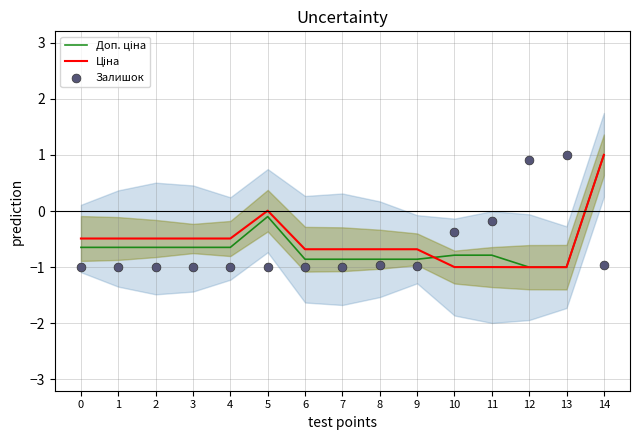

Which series reaches the minimum Y coordinate?

Доп. ціна